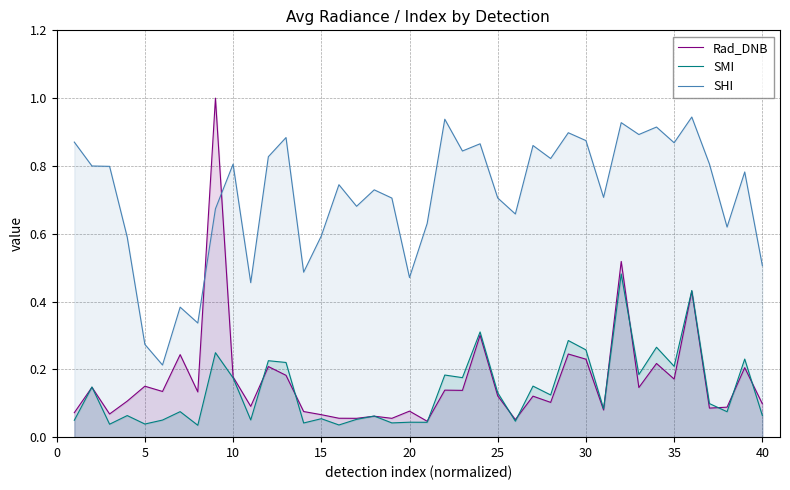

Is it true that SHI equals 0.4 at 35?

False